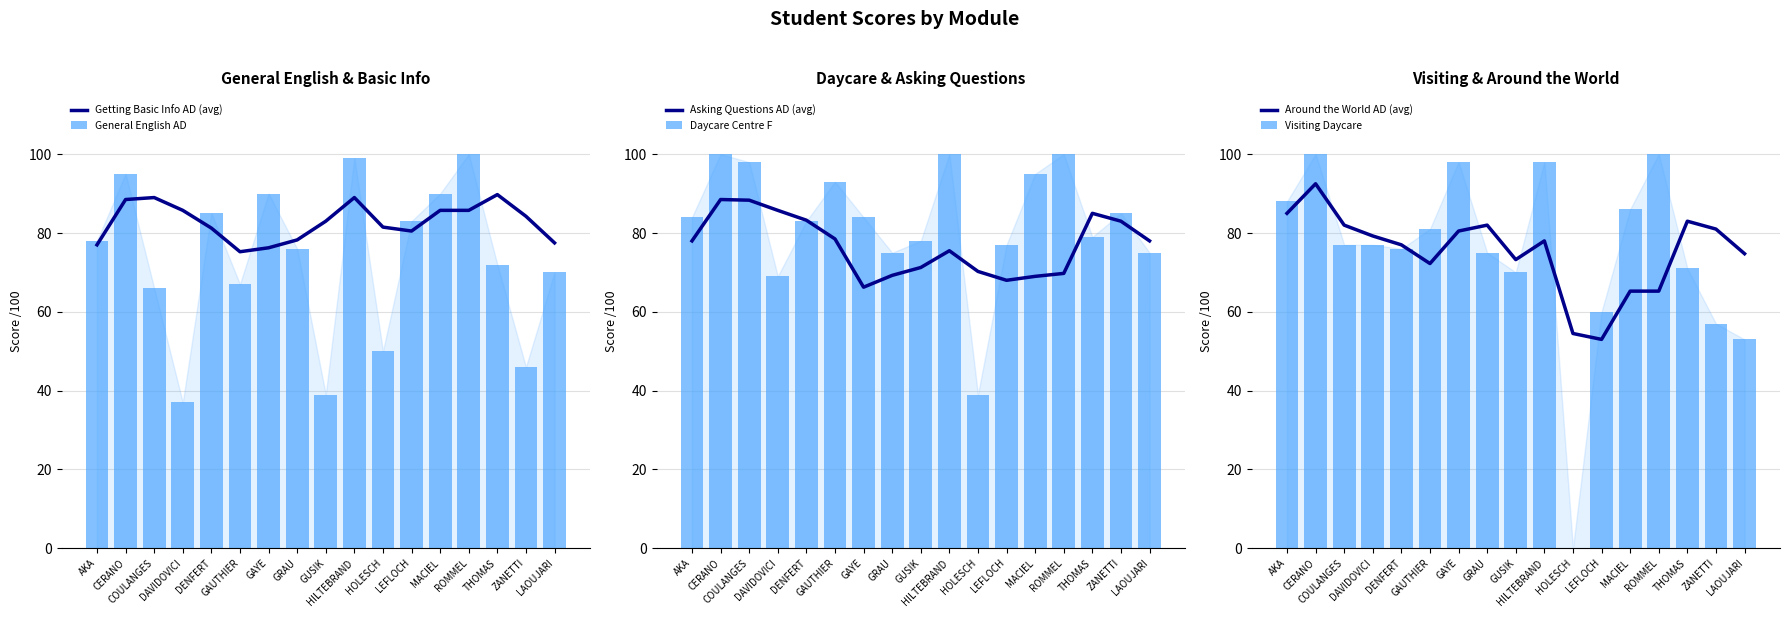

Rank the series by their maximum value, from lowest to highest.

Asking Questions AD (avg), Getting Basic Info AD (avg), Around the World AD (avg), General English AD, Daycare Centre F, Visiting Daycare